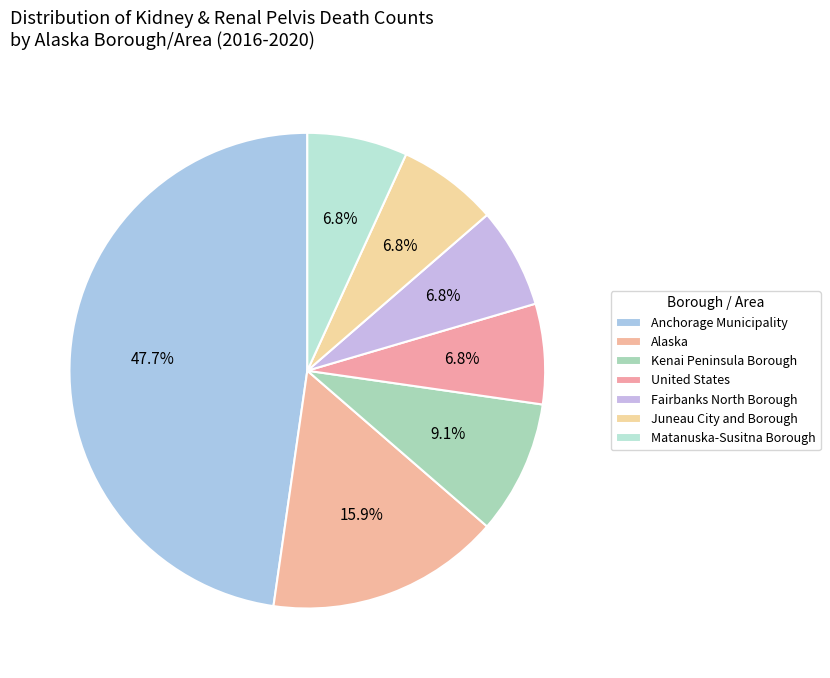

Approximately how many times larger is the value at Fairbanks North Borough compared to United States?

1.0